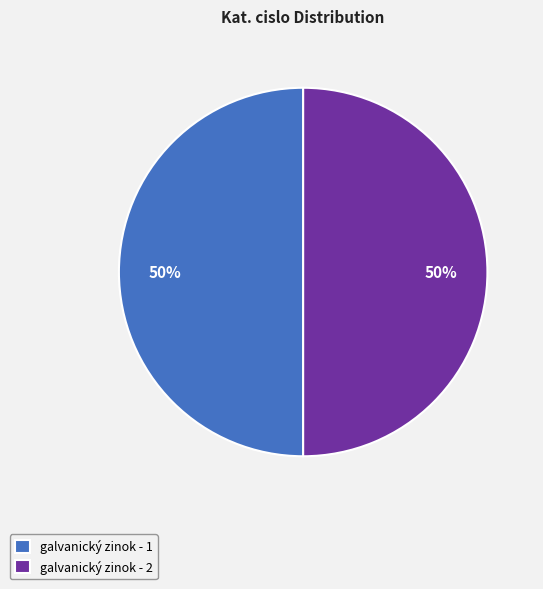

Is it true that galvanický zinok - 1 is 50% of the pie?

True